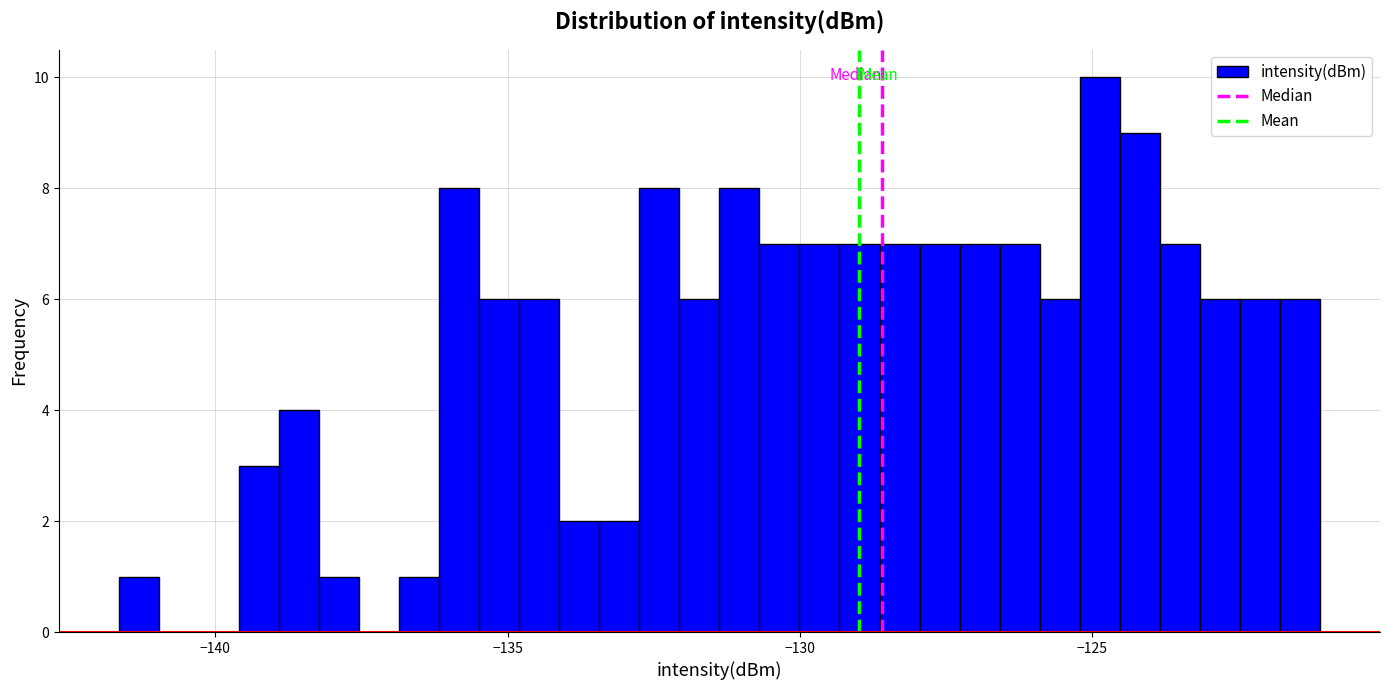

Around what value on the x-axis is the tallest bar? Give the approximate position of its centre, as read against the axis.

-125.0